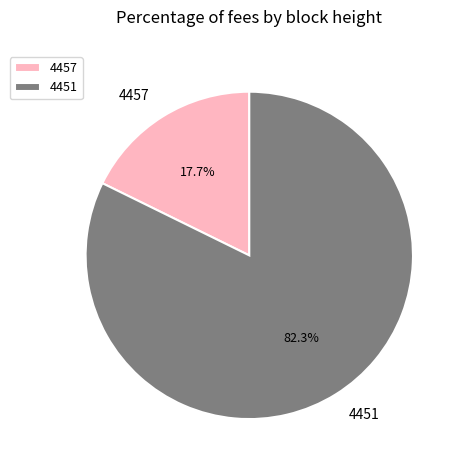

What portion of the pie excludes 4457?

82.3%